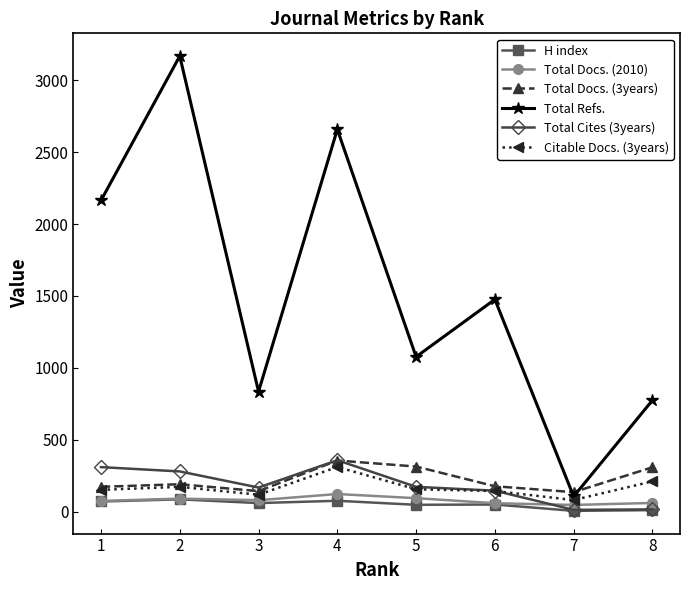

At how many categories does at least one series exceed 3006?

1